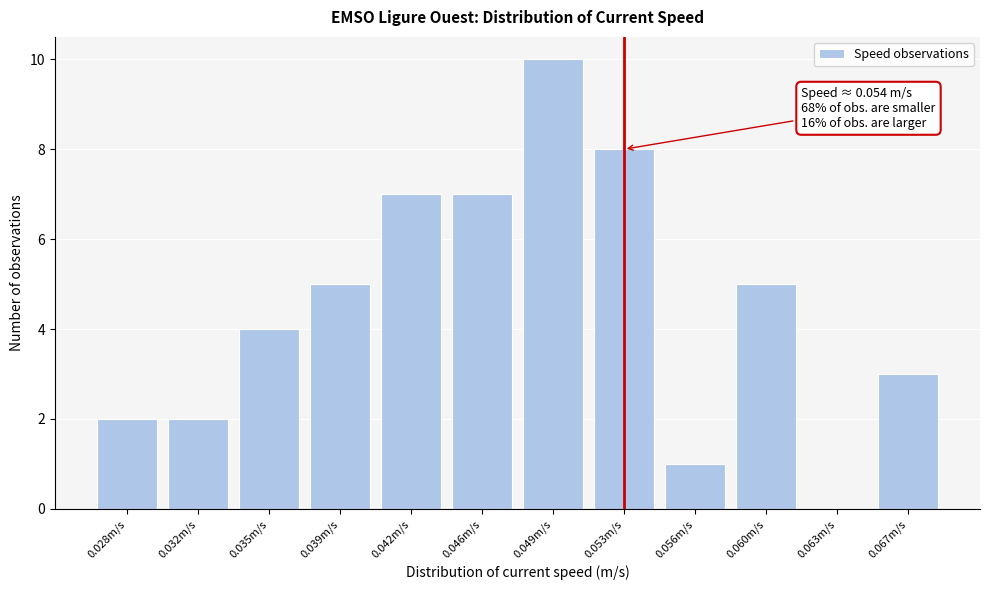

Reading right to left, list all the values displayed in this chart.

0.067m/s=3	0.063m/s=0	0.060m/s=5	0.056m/s=1	0.053m/s=8	0.049m/s=10	0.046m/s=7	0.042m/s=7	0.039m/s=5	0.035m/s=4	0.032m/s=2	0.028m/s=2